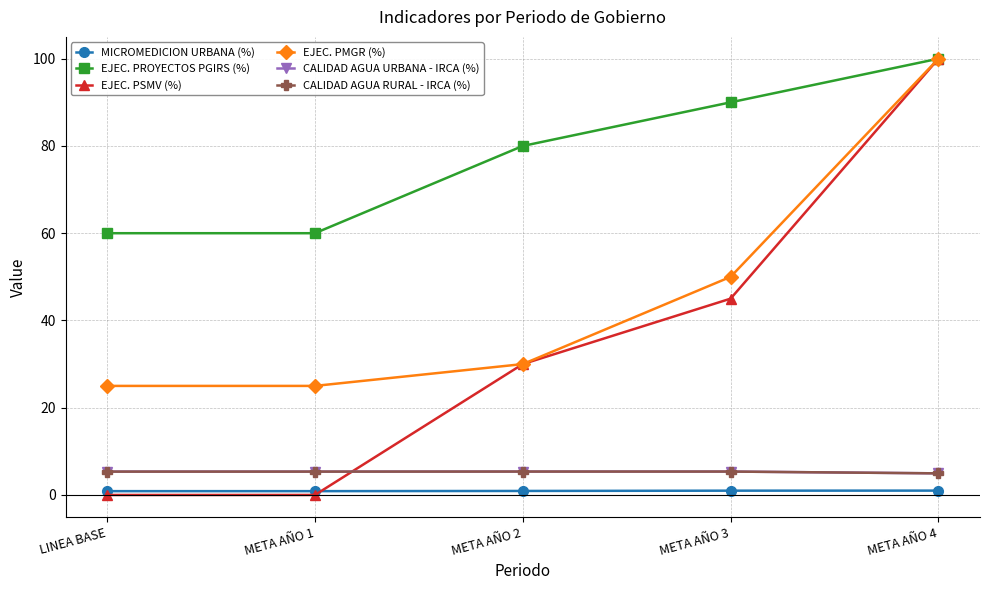

Which label corresponds to the smallest value in the chart?

LINEA BASE